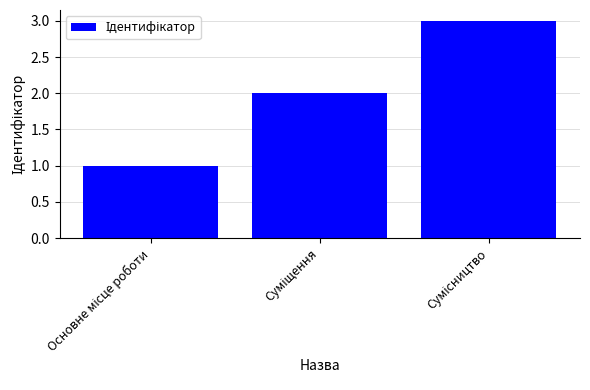

What is the sum of all values?

6